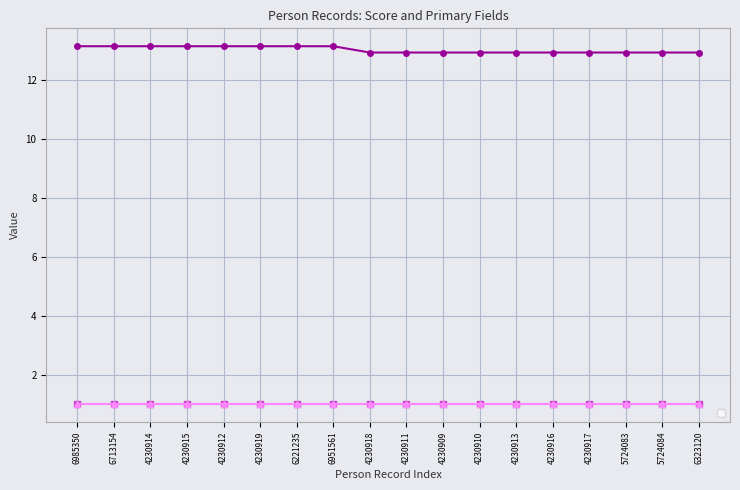

The chart shows a value of 12.9 at 4230911. True or false?

True